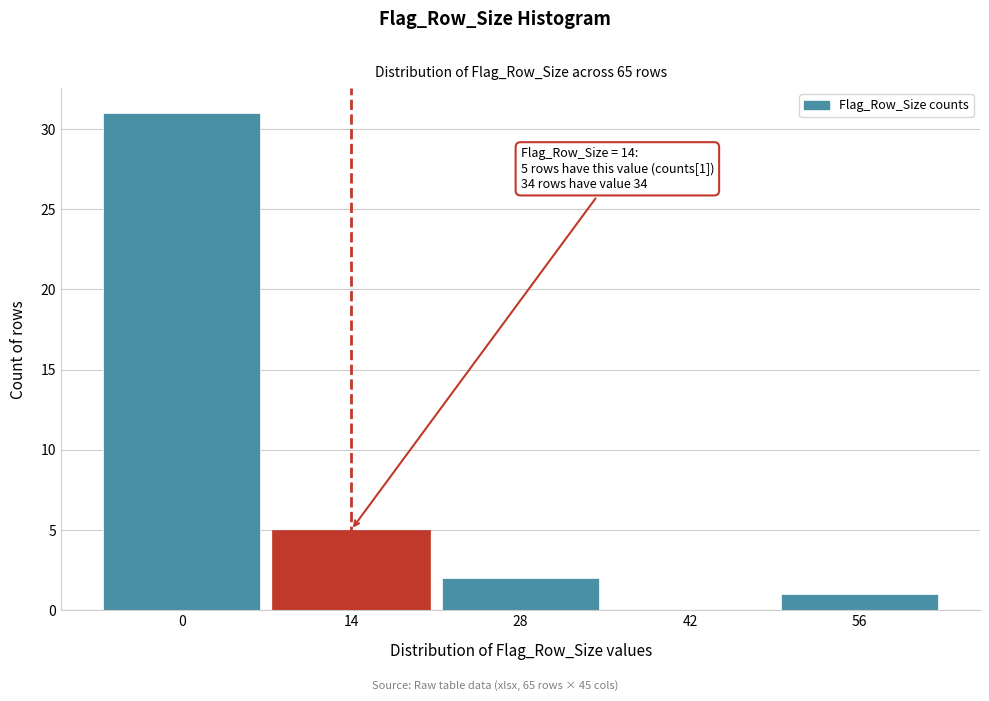

Reading left to right, transcribe all the data shown in this chart.

0=31	14=5	28=2	42=0	56=1